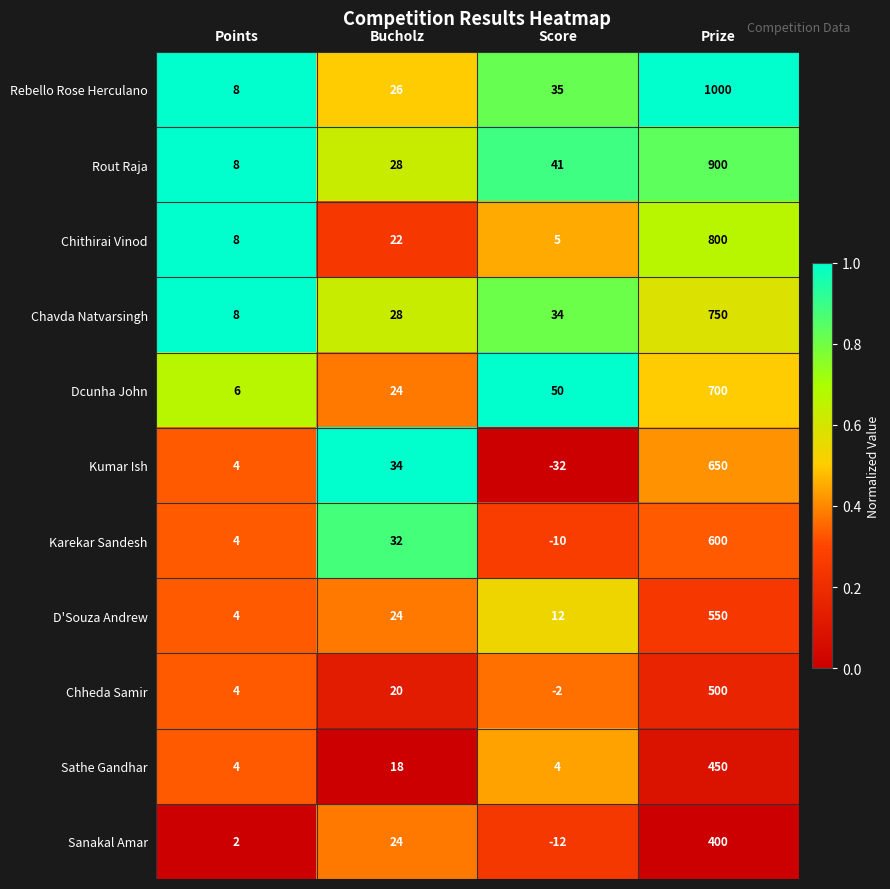

What is the minimum value shown in the chart?

-32